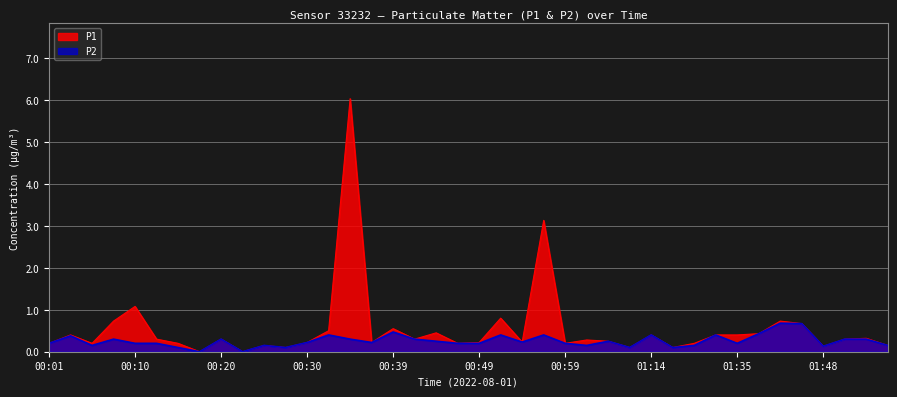

Reading right to left, extract all data points from this chart.

P1: 0.1	0.3	0.3	0.1	0.7	0.7	0.4	0.4	0.4	0.2	0.1	0.4	0.1	0.2	0.3	0.2	3.1	0.2	0.8	0.2	0.2	0.5	0.3	0.6	0.2	6.0	0.5	0.2	0.1	0.1	0.0	0.3	0.0	0.2	0.3	1.1	0.7	0.2	0.4	0.2
P2: 0.1	0.3	0.3	0.1	0.7	0.7	0.4	0.2	0.4	0.1	0.1	0.4	0.1	0.2	0.1	0.2	0.4	0.2	0.4	0.2	0.2	0.2	0.3	0.5	0.2	0.3	0.4	0.2	0.1	0.1	0.0	0.3	0.0	0.1	0.2	0.2	0.3	0.1	0.4	0.2